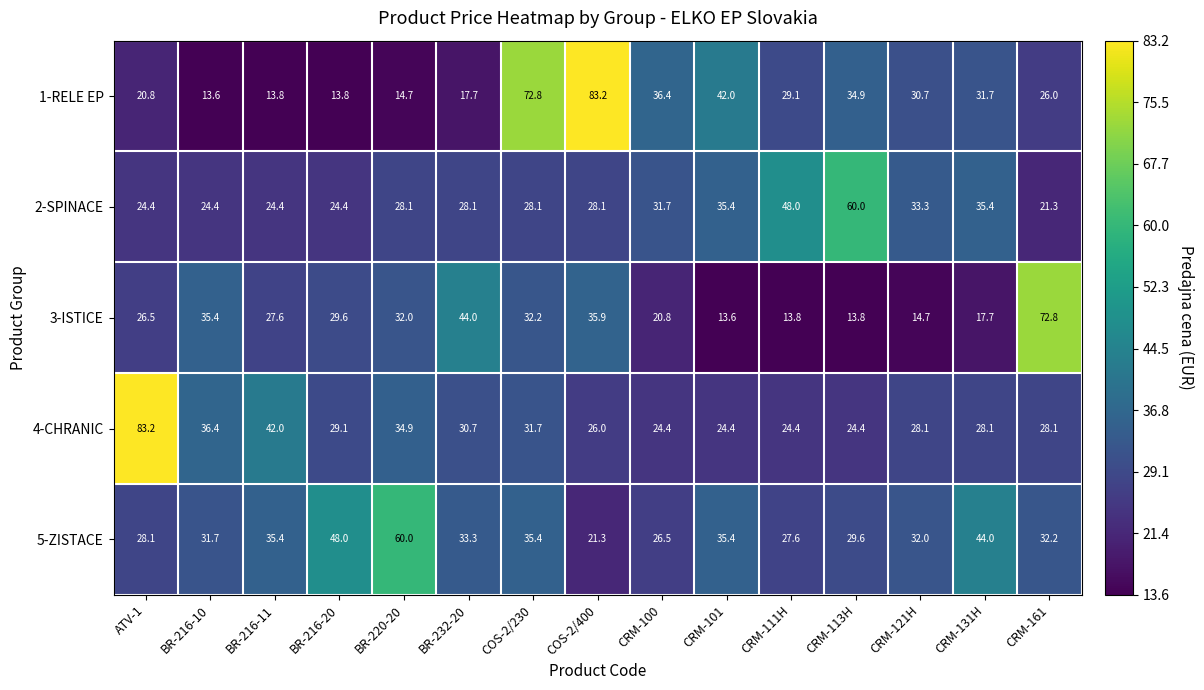

What is the difference between the maximum and minimum values in the 3-ISTICE series?

59.2